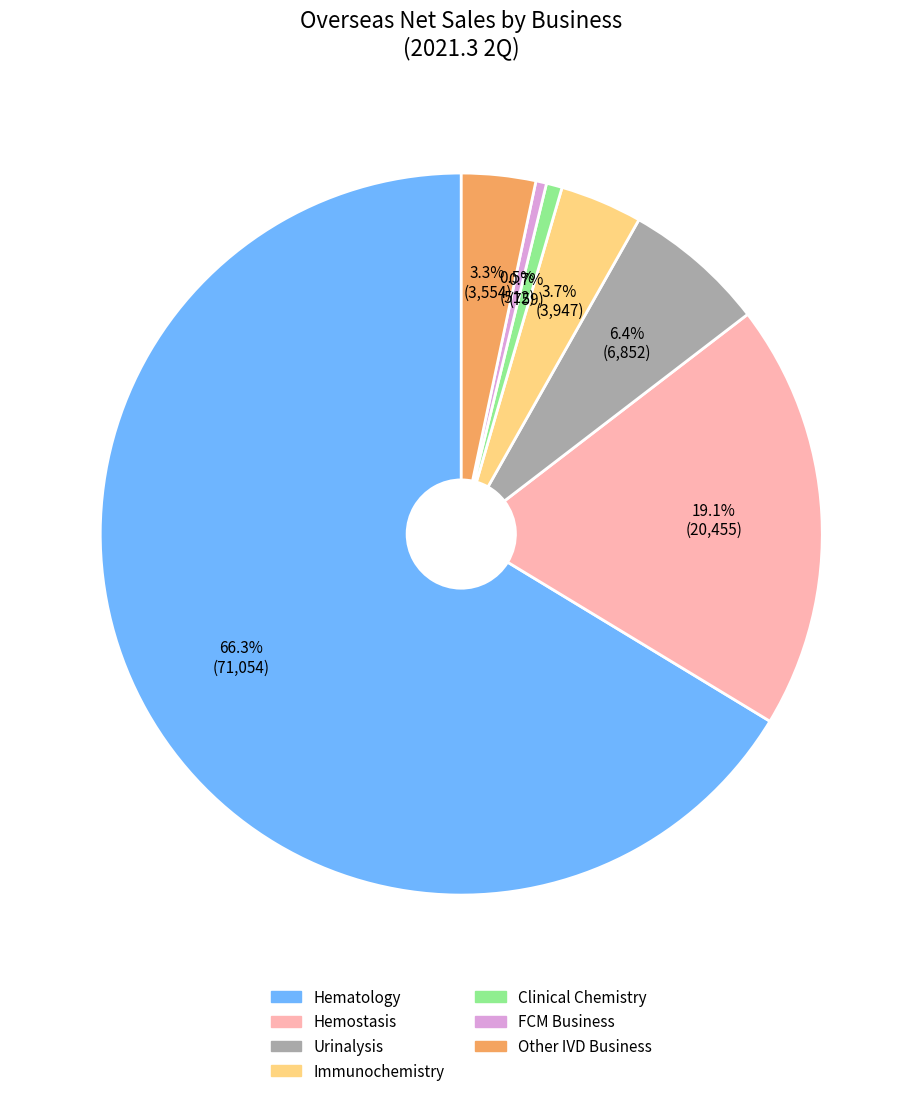

To the nearest percent, what percentage of the pie is Other IVD Business?

3%